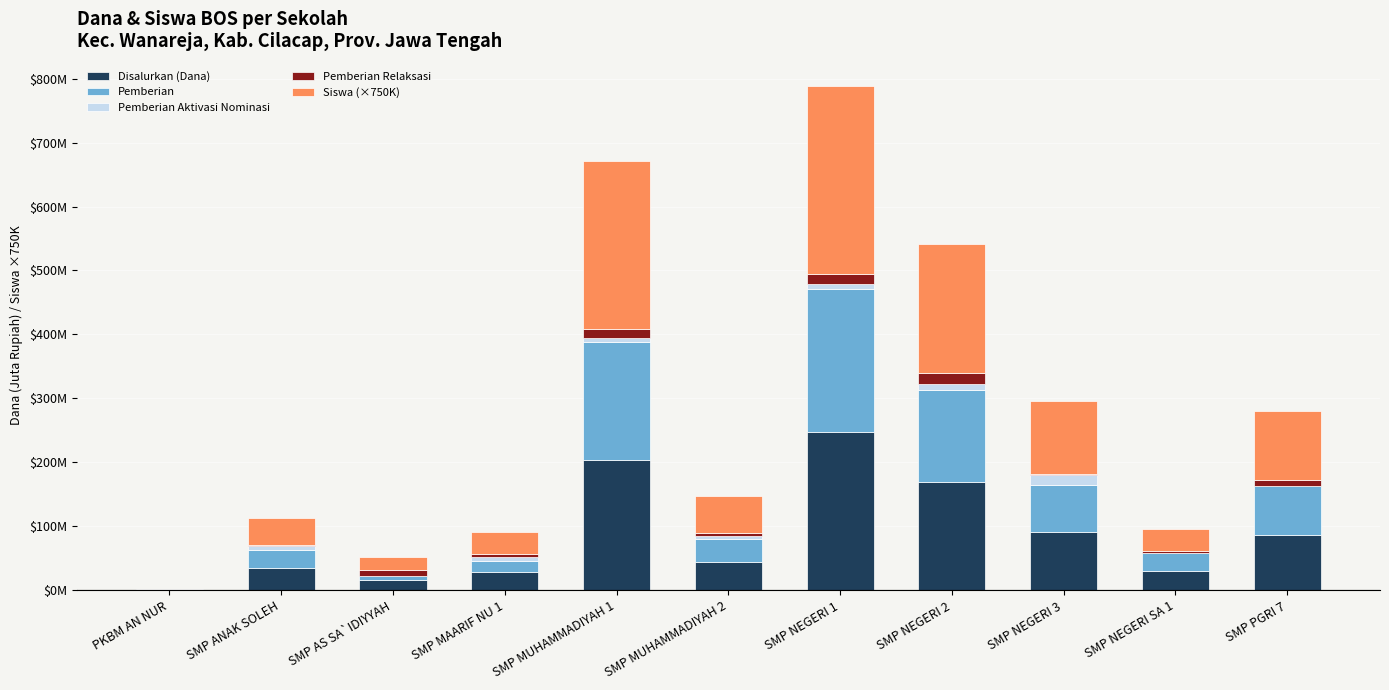

What position from the left is SMP NEGERI 3?

9